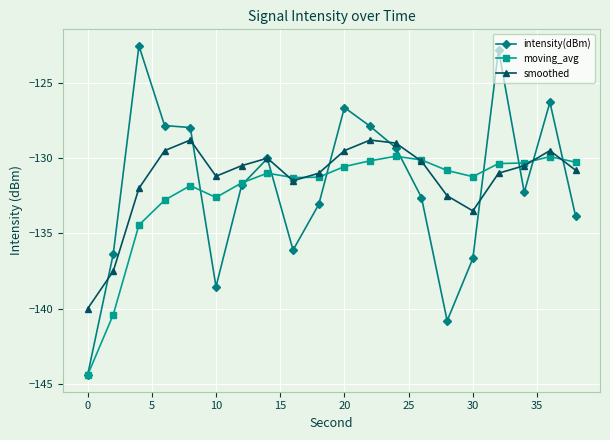

Which series has the widest spread of values?

intensity(dBm)